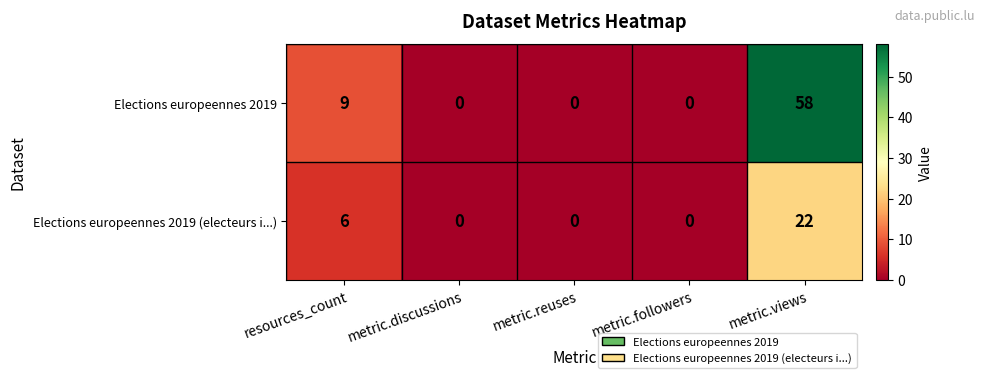

How many positive values does the Elections europeennes 2019 (electeurs i...) series have?

2